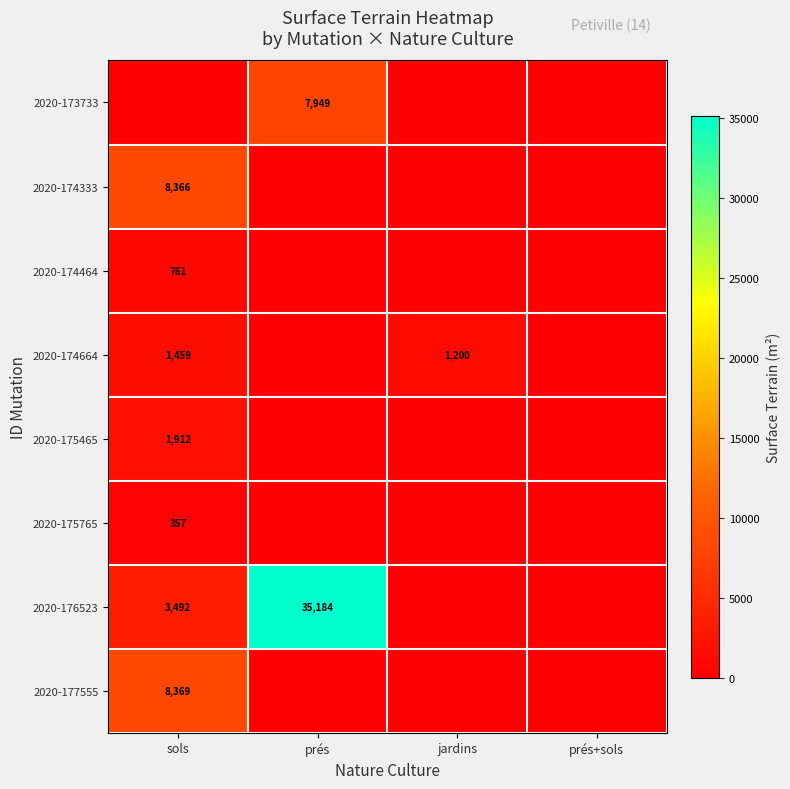

Is it true that 2020-174664 equals 742 at sols?

False